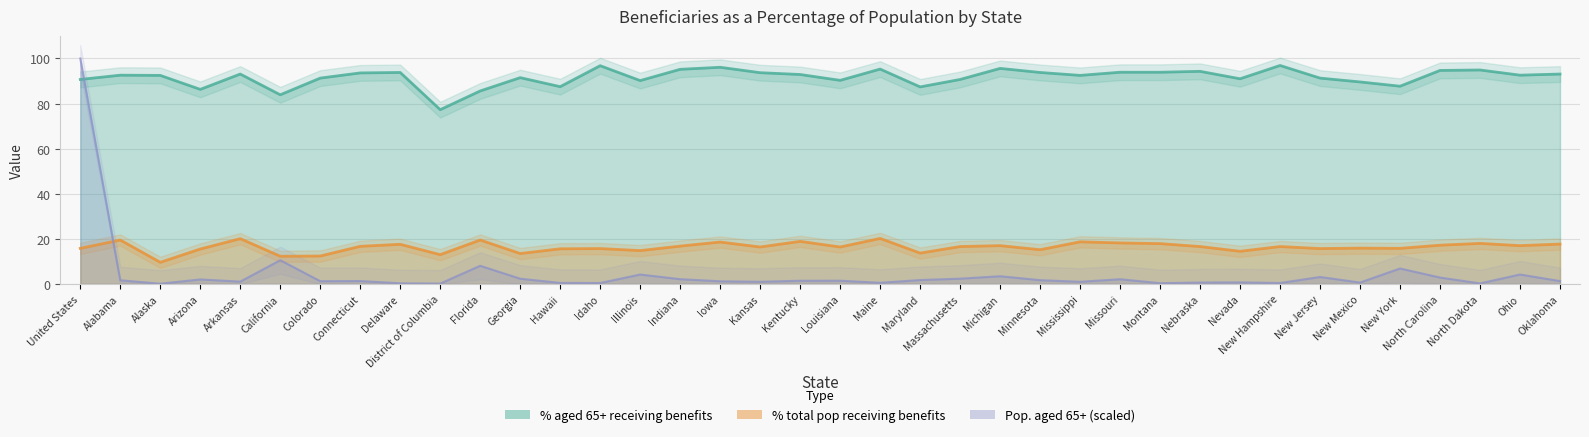

Reading left to right, transcribe all the data shown in this chart.

Total population (thousands): 100.0	1.6	0.1	2.0	1.0	10.5	1.2	1.3	0.3	0.2	8.1	2.3	0.5	0.4	4.2	2.1	1.2	1.0	1.4	1.5	0.5	1.7	2.4	3.4	1.7	1.0	2.1	0.3	0.6	0.7	0.4	3.1	0.6	6.9	2.8	0.3	4.2	1.3
% total receiving benefits: 15.8	19.5	9.6	15.5	20.1	12.3	12.4	16.7	17.6	13.0	19.5	13.5	15.6	15.7	14.8	16.8	18.6	16.4	18.9	16.4	20.2	13.7	16.6	17.0	15.2	18.7	18.2	17.9	16.6	14.5	16.6	15.7	15.9	15.8	17.2	18.0	17.0	17.7
% aged 65+ receiving benefits: 90.7	92.6	92.5	86.3	93.1	83.9	91.3	93.6	93.8	77.3	85.6	91.5	87.5	96.8	90.2	95.2	96.1	93.7	92.9	90.3	95.3	87.4	90.7	95.6	93.8	92.5	93.9	93.9	94.3	91.0	96.9	91.3	89.6	87.7	94.7	94.9	92.6	93.1